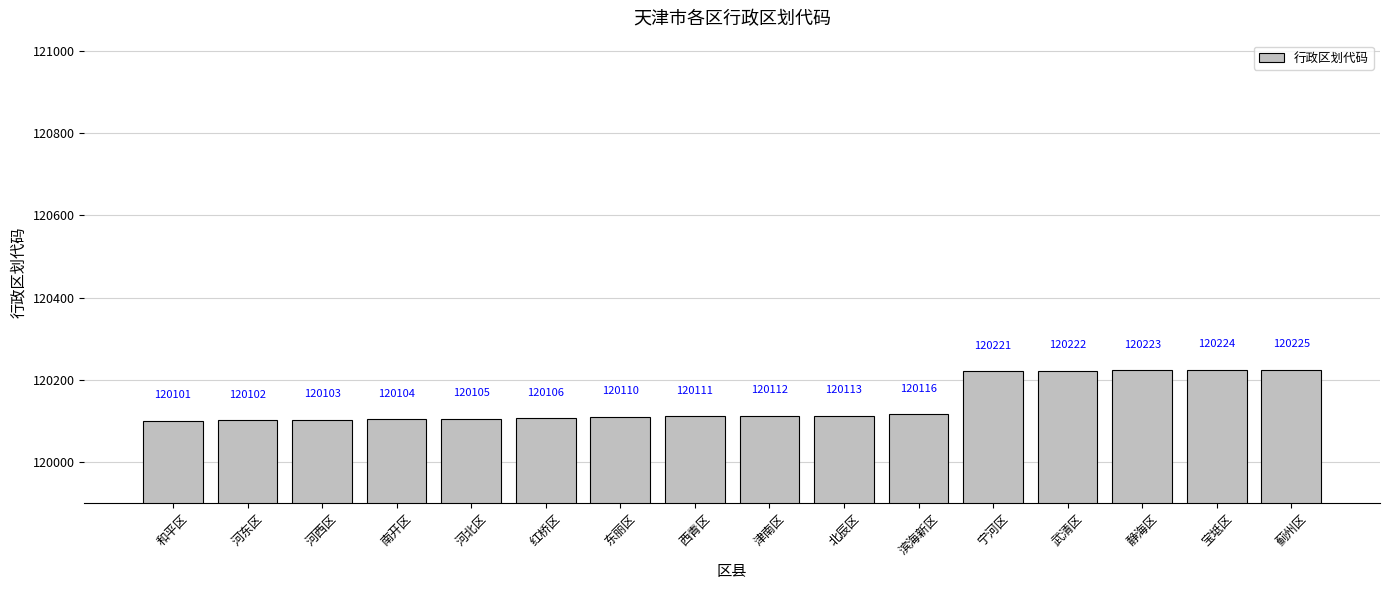

Reading right to left, what are all the values shown in this chart?

蓟州区=120225	宝坻区=120224	静海区=120223	武清区=120222	宁河区=120221	滨海新区=120116	北辰区=120113	津南区=120112	西青区=120111	东丽区=120110	红桥区=120106	河北区=120105	南开区=120104	河西区=120103	河东区=120102	和平区=120101